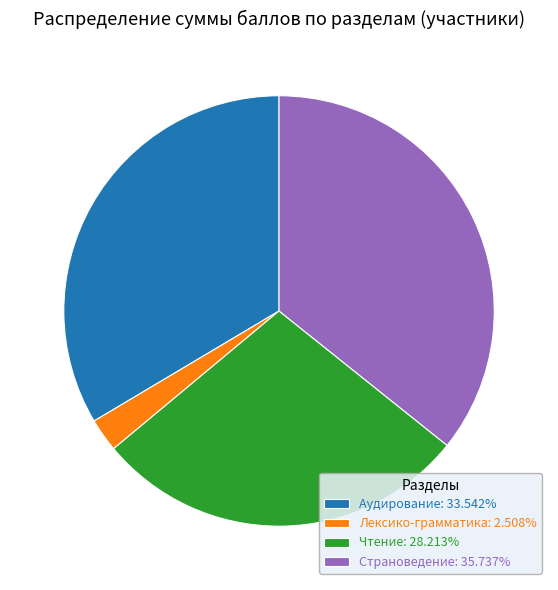

Is there any slice that represents more than half of the pie?

No